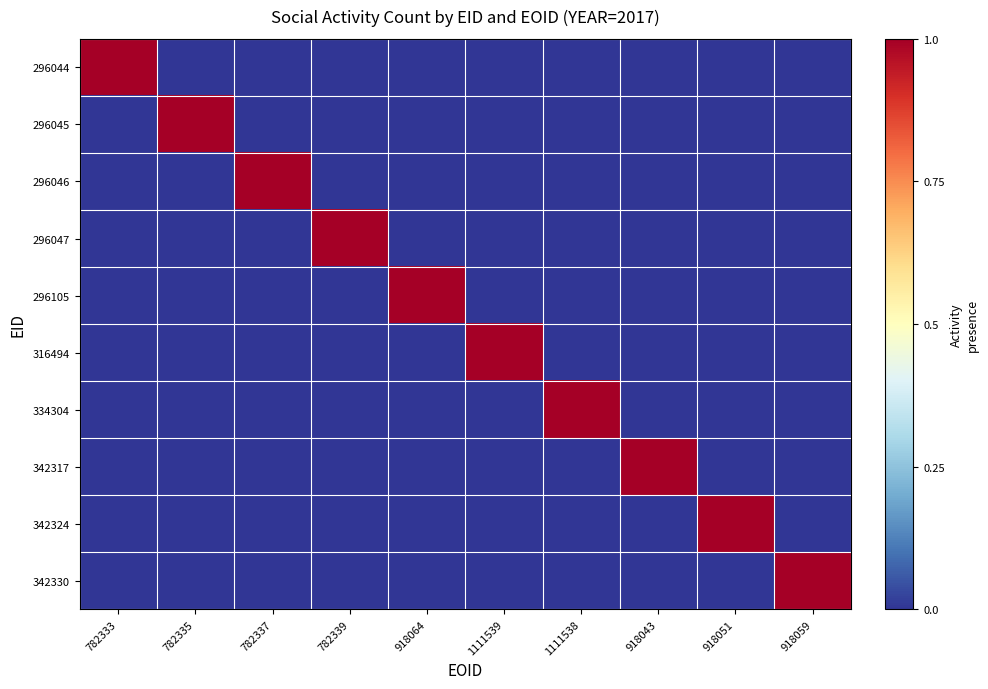

Reading left to right, transcribe all the data shown in this chart.

296044: 782333=1	782335=0	782337=0	782339=0	918064=0	1111539=0	1111538=0	918043=0	918051=0	918059=0
296045: 782333=0	782335=1	782337=0	782339=0	918064=0	1111539=0	1111538=0	918043=0	918051=0	918059=0
296046: 782333=0	782335=0	782337=1	782339=0	918064=0	1111539=0	1111538=0	918043=0	918051=0	918059=0
296047: 782333=0	782335=0	782337=0	782339=1	918064=0	1111539=0	1111538=0	918043=0	918051=0	918059=0
296105: 782333=0	782335=0	782337=0	782339=0	918064=1	1111539=0	1111538=0	918043=0	918051=0	918059=0
316494: 782333=0	782335=0	782337=0	782339=0	918064=0	1111539=1	1111538=0	918043=0	918051=0	918059=0
334304: 782333=0	782335=0	782337=0	782339=0	918064=0	1111539=0	1111538=1	918043=0	918051=0	918059=0
342317: 782333=0	782335=0	782337=0	782339=0	918064=0	1111539=0	1111538=0	918043=1	918051=0	918059=0
342324: 782333=0	782335=0	782337=0	782339=0	918064=0	1111539=0	1111538=0	918043=0	918051=1	918059=0
342330: 782333=0	782335=0	782337=0	782339=0	918064=0	1111539=0	1111538=0	918043=0	918051=0	918059=1